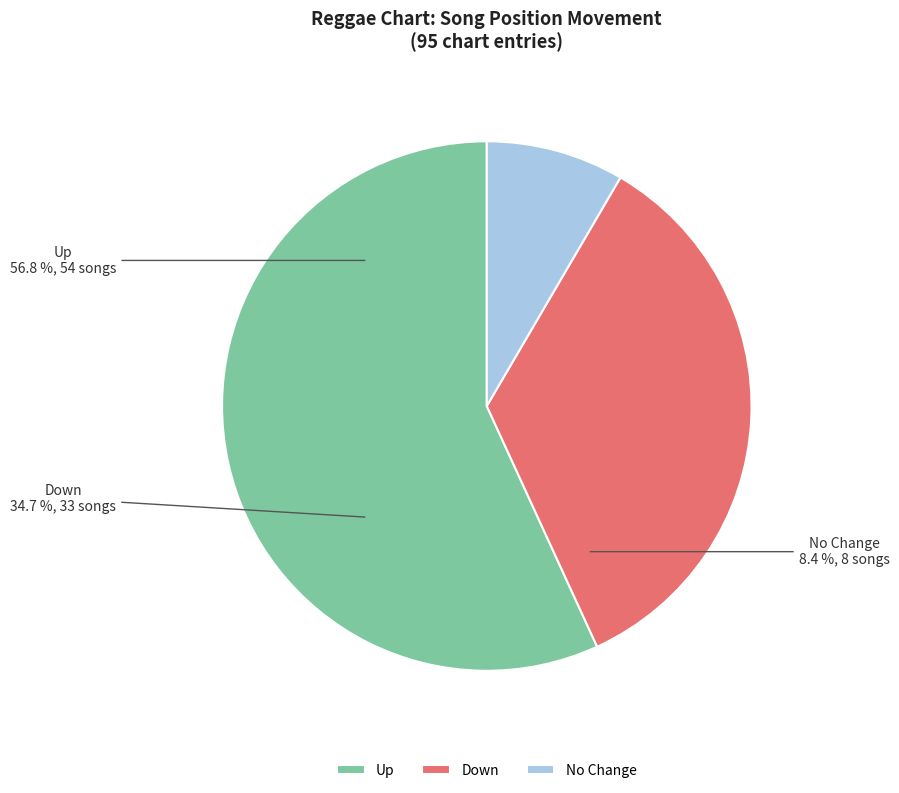

What is the change in value from up to -?

-46